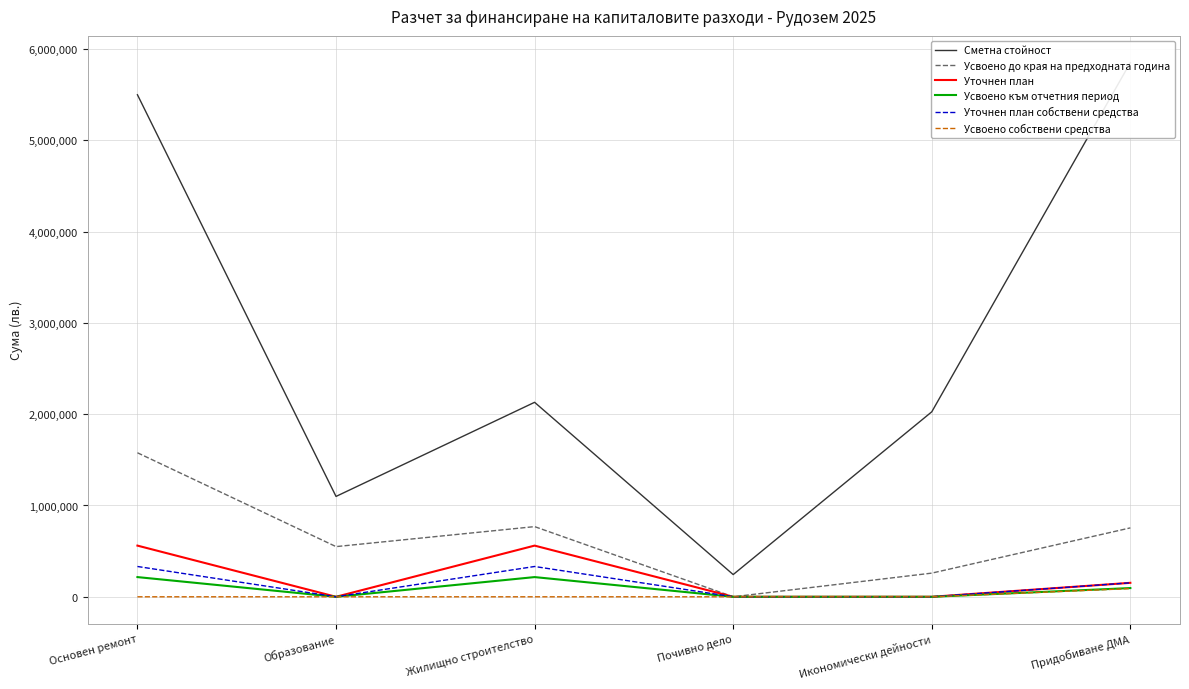

What position from the left is Почивно дело?

4